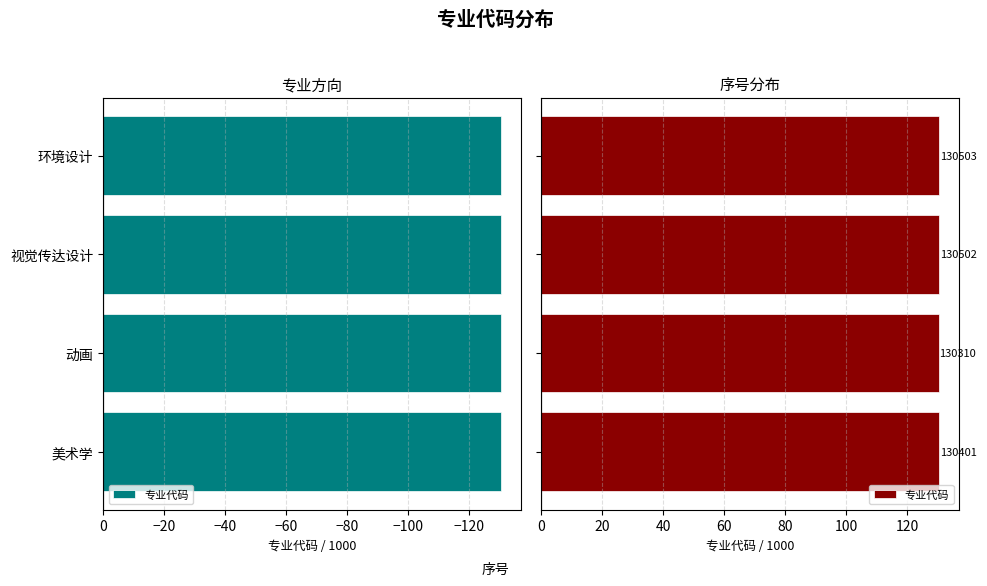

What is the average value?

130.4